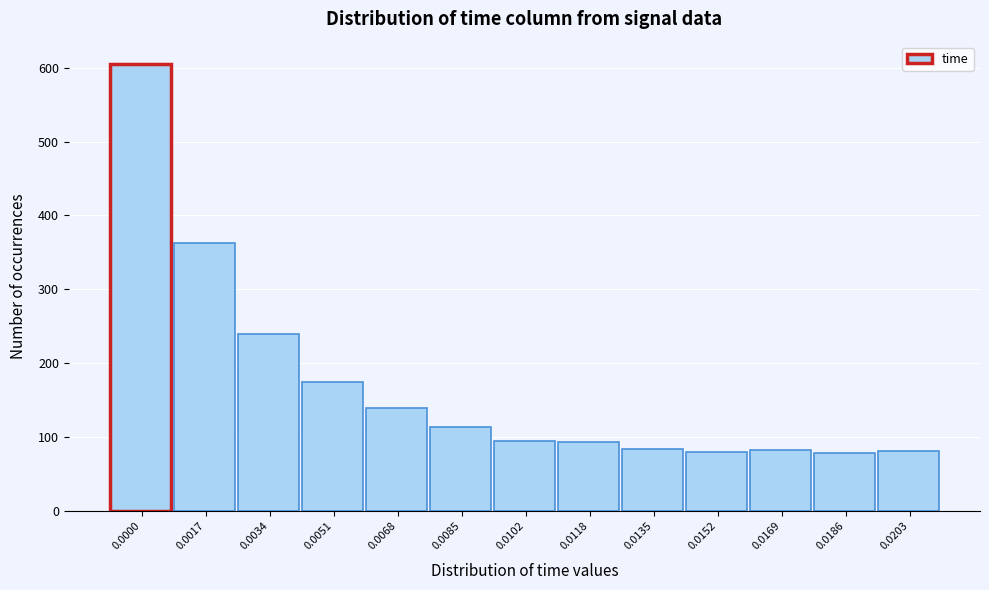

What is the value of the 10th bar from the left?

80